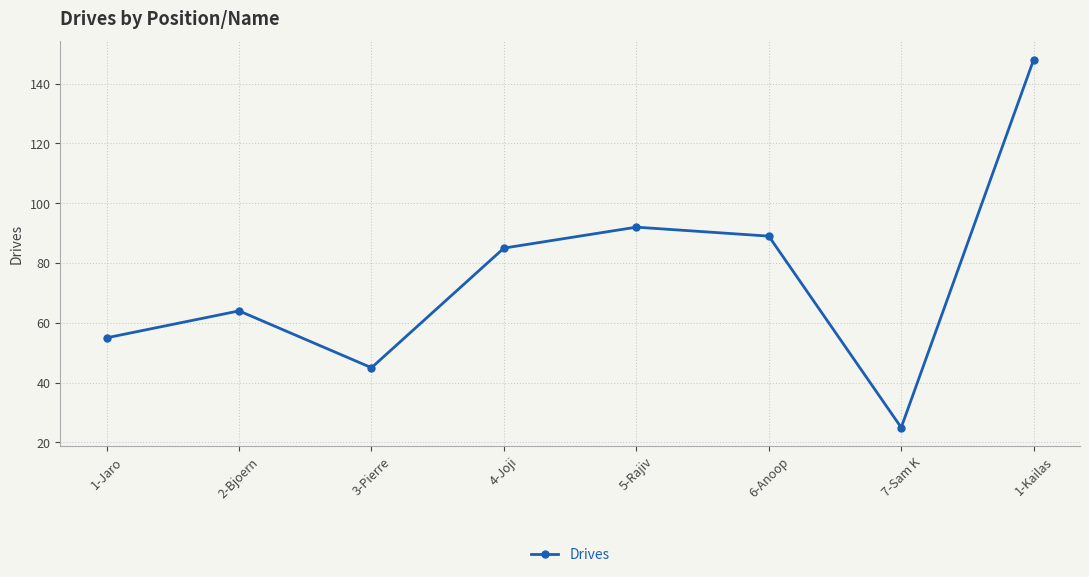

What is the approximate value at 3-Pierre, to the nearest 50?

50